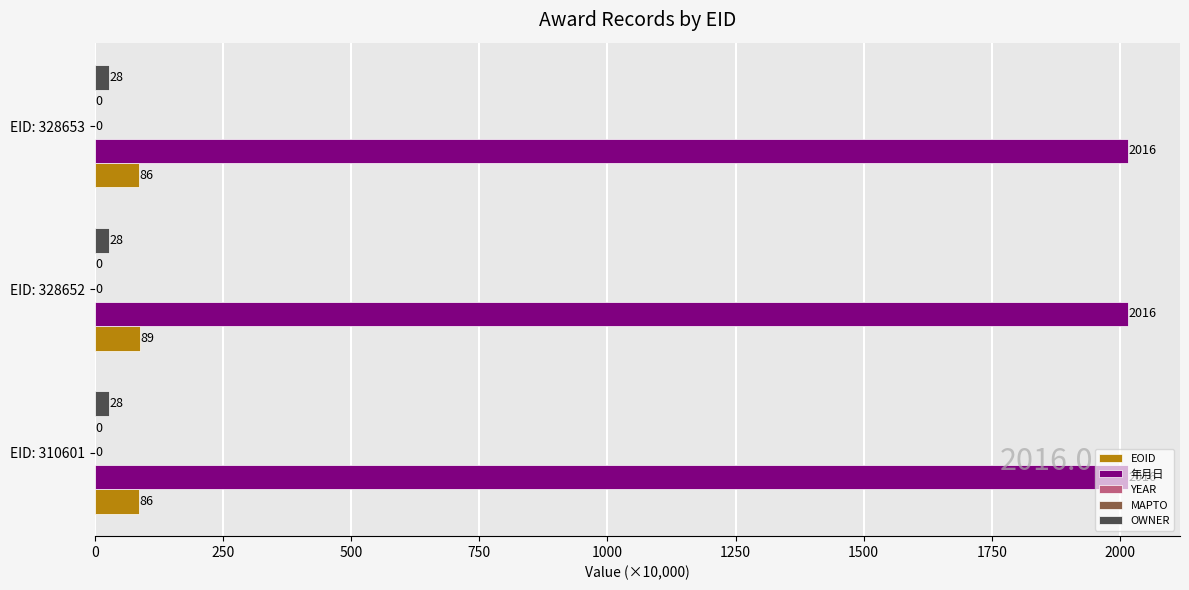

What is the maximum value for EOID?

89.2